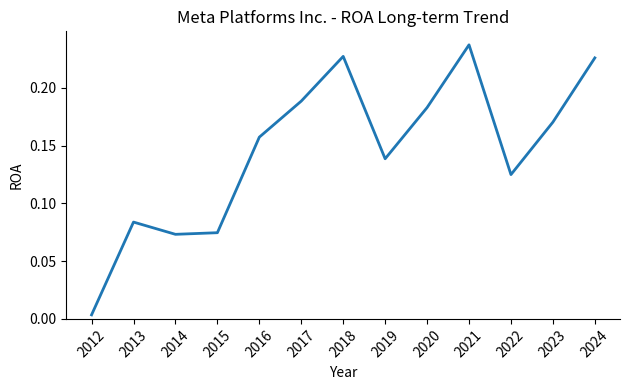

Between 2014 and 2018, which is larger?

2018